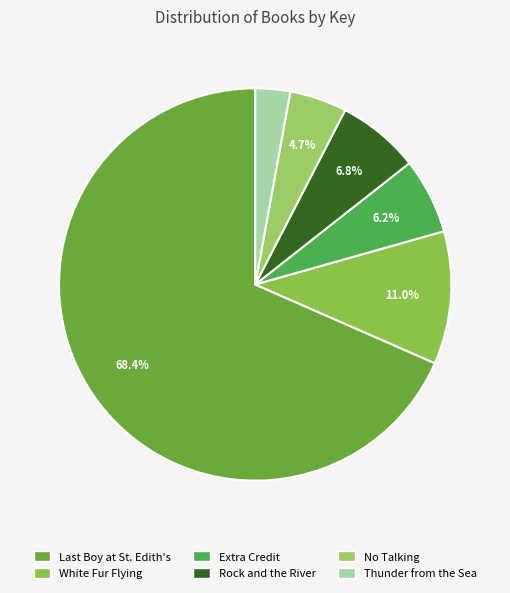

Which category has the biggest portion of the pie?

Last Boy at St. Edith's